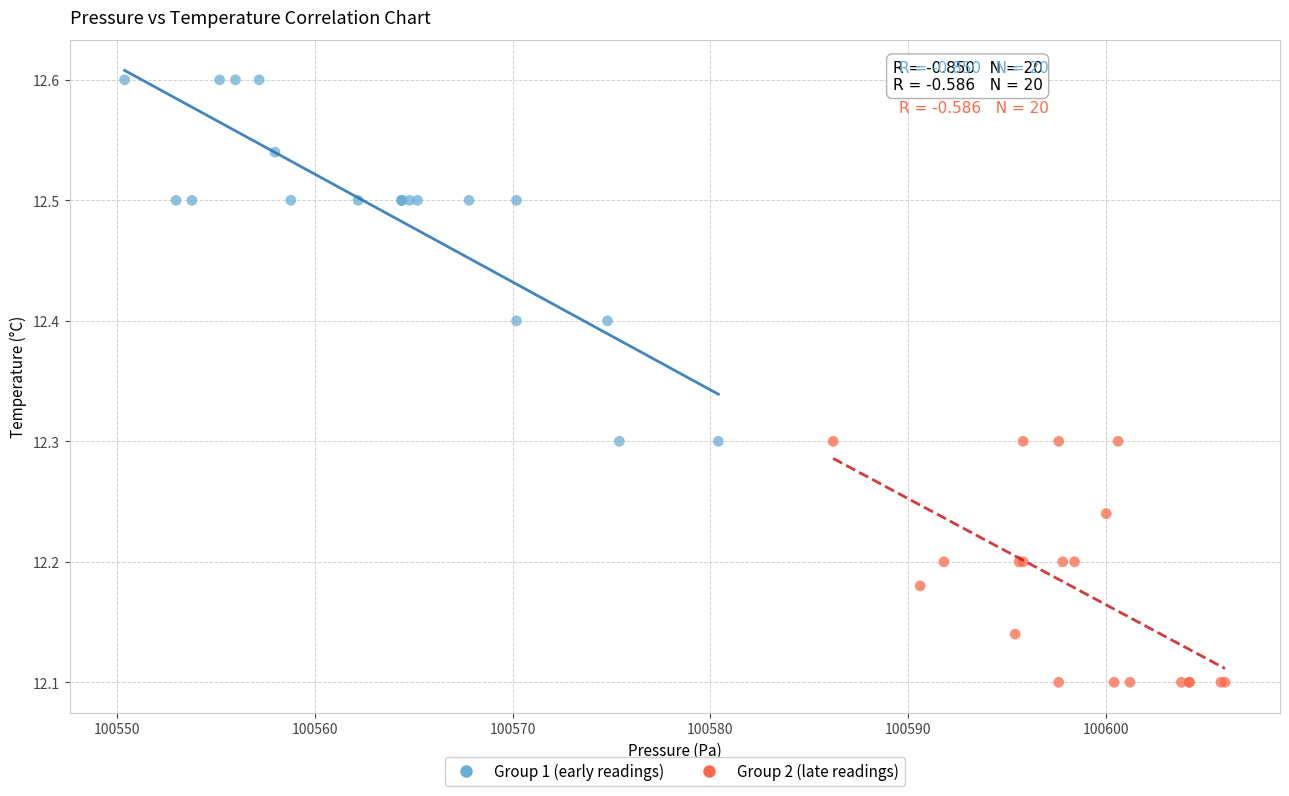

What are all the series names shown in the legend?

Group 1 (early readings), Group 2 (late readings)